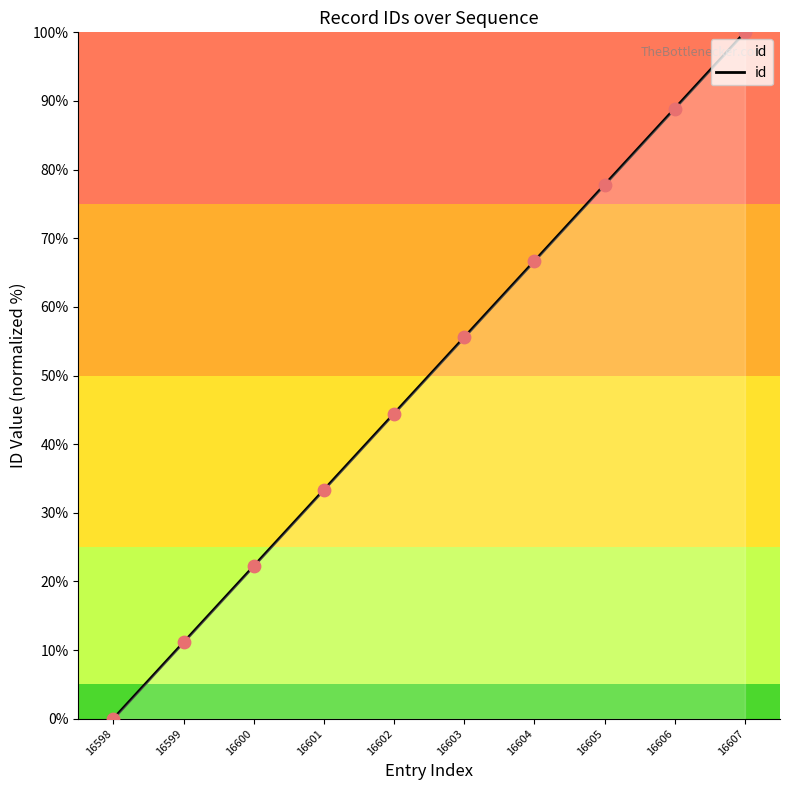

Approximately how many times larger is the value at 16602 compared to 16601?

1.3